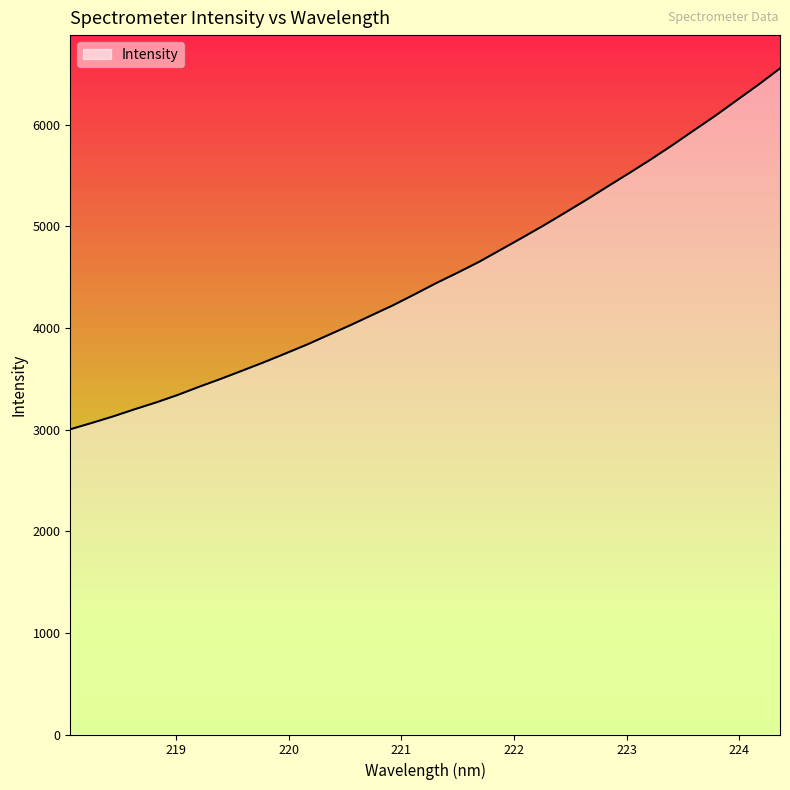

What is the greatest value displayed?

6555.6